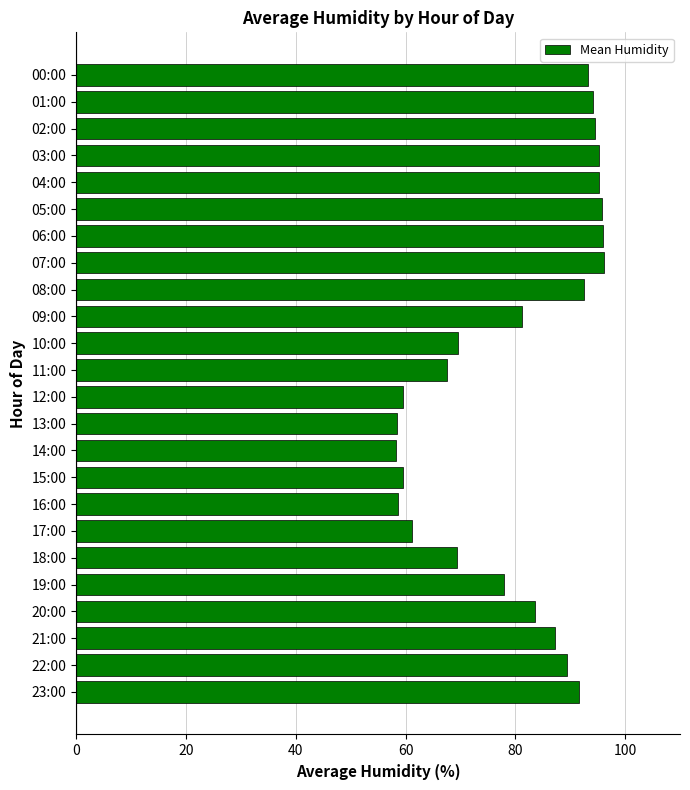

What is the ratio of the value at 00:00 to the value at 15:00?

1.6